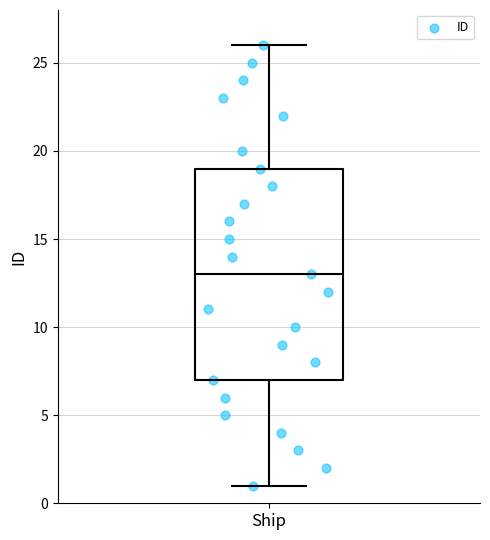

Read this box plot against the y-axis: the position of the median line, the range covered by the box, and the ends of both whiskers. The values are not printed on the chart, so give them approximately, as read against the axis.

median 13, box 7 to 19, whiskers 1 to 26